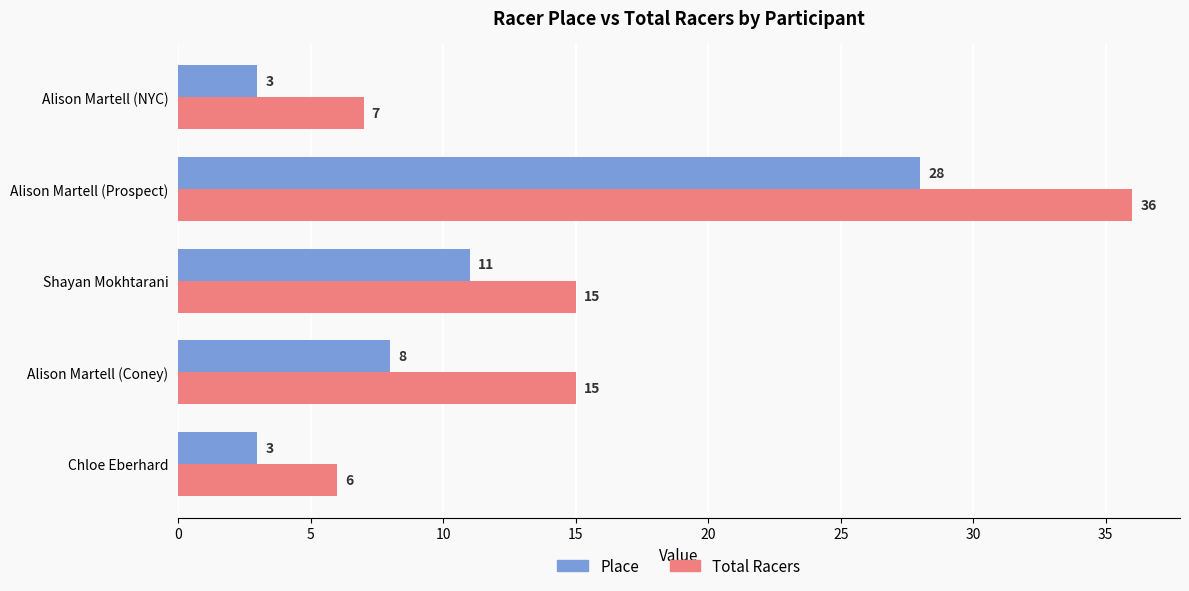

How many categories are shown in the chart?

5